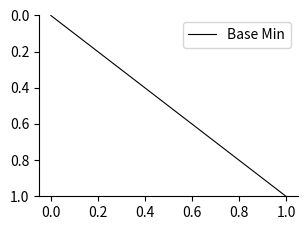

Does the chart have visible grid lines?

No